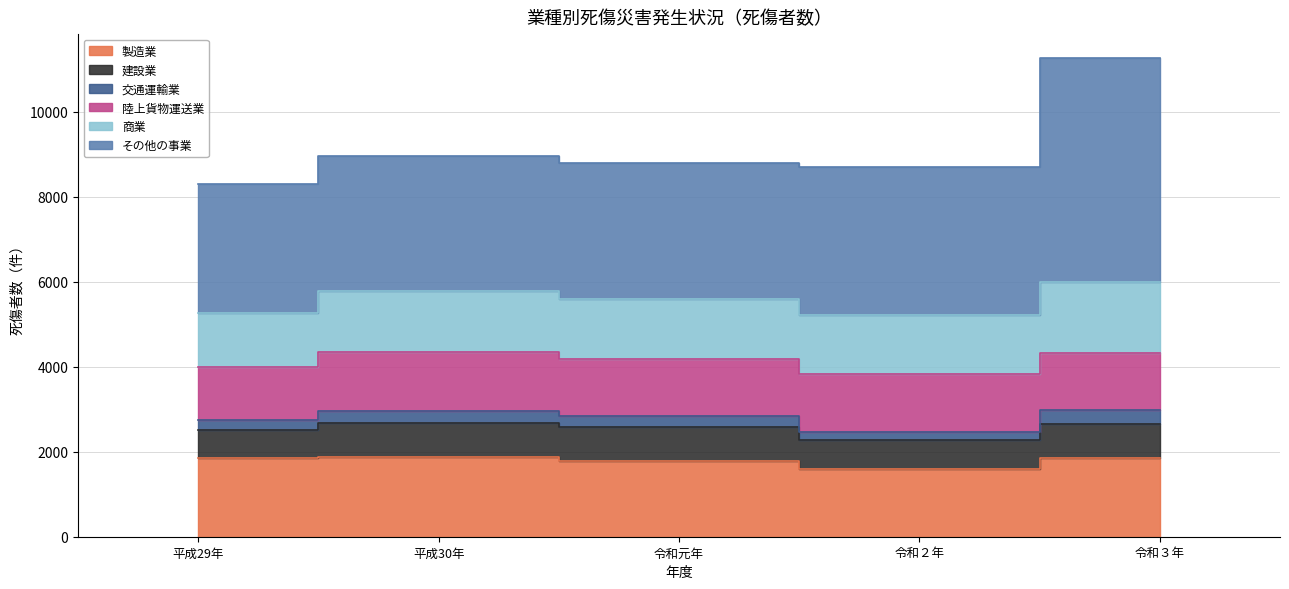

What is the average value of the 交通運輸業 series?

261